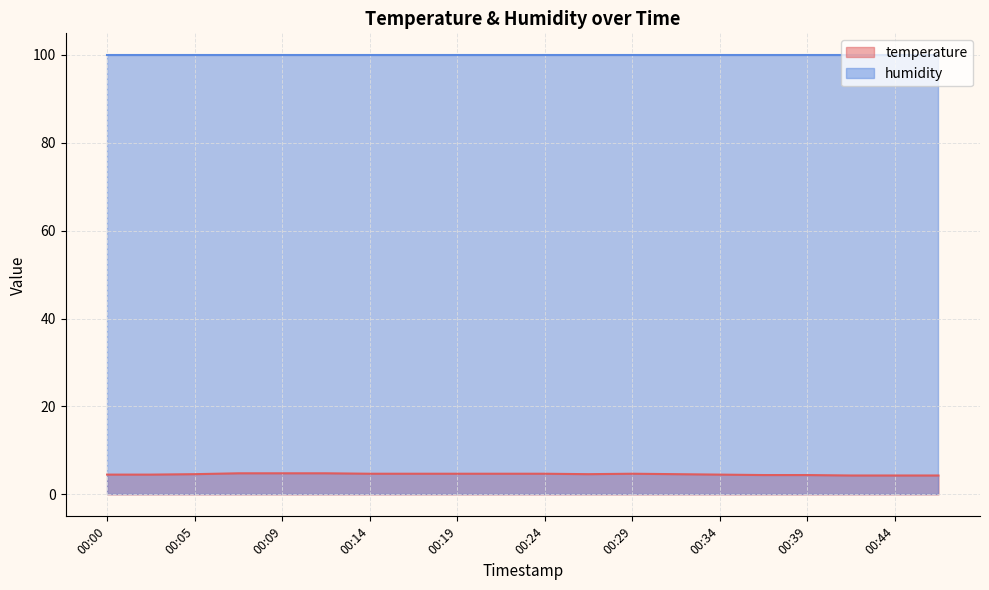

Read the value at 00:34.

4.5